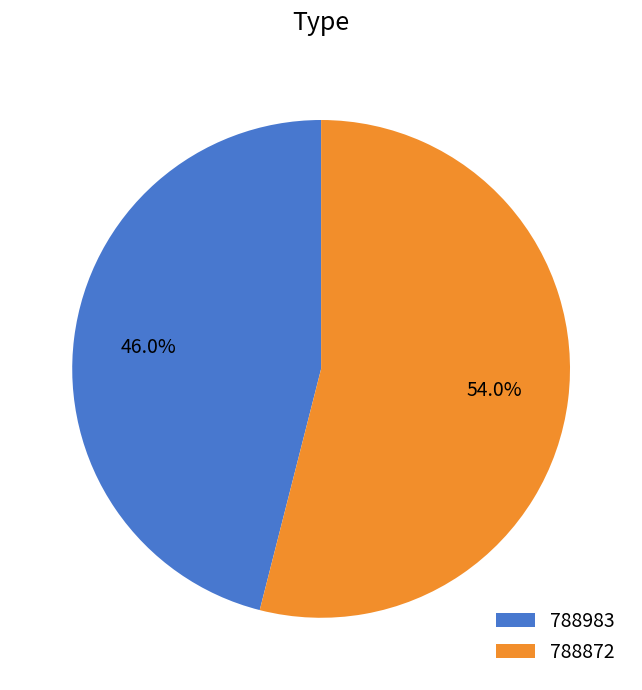

What portion of the pie excludes 788872?

46.0%